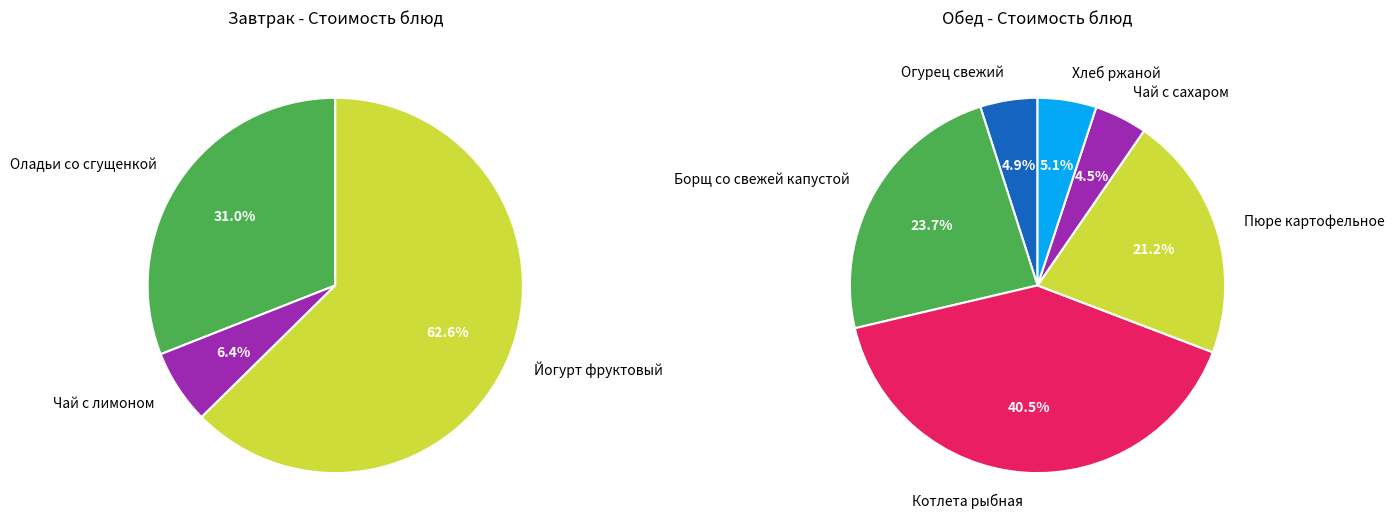

How many segments does this pie chart have?

3